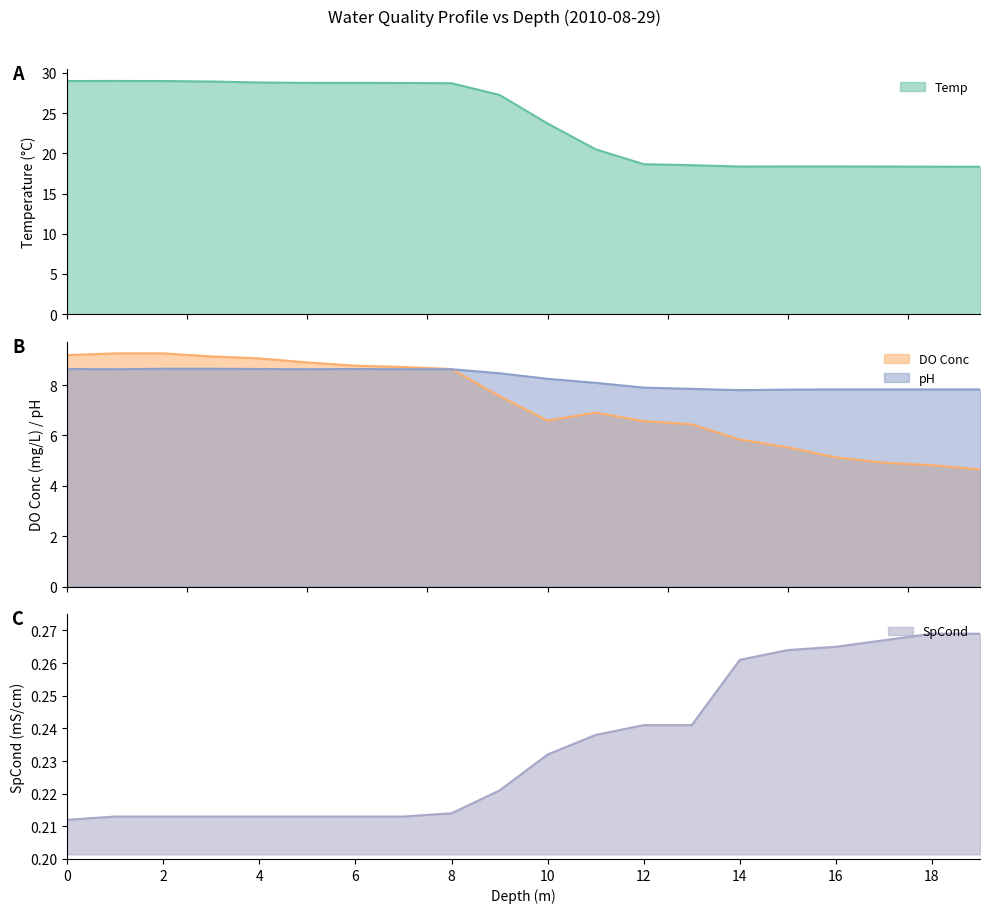

List the labels in order of pH value, smallest first.

14, 15, 16, 17, 18, 19, 13, 12, 11, 10, 9, 1, 5, 7, 8, 0, 4, 6, 2, 3